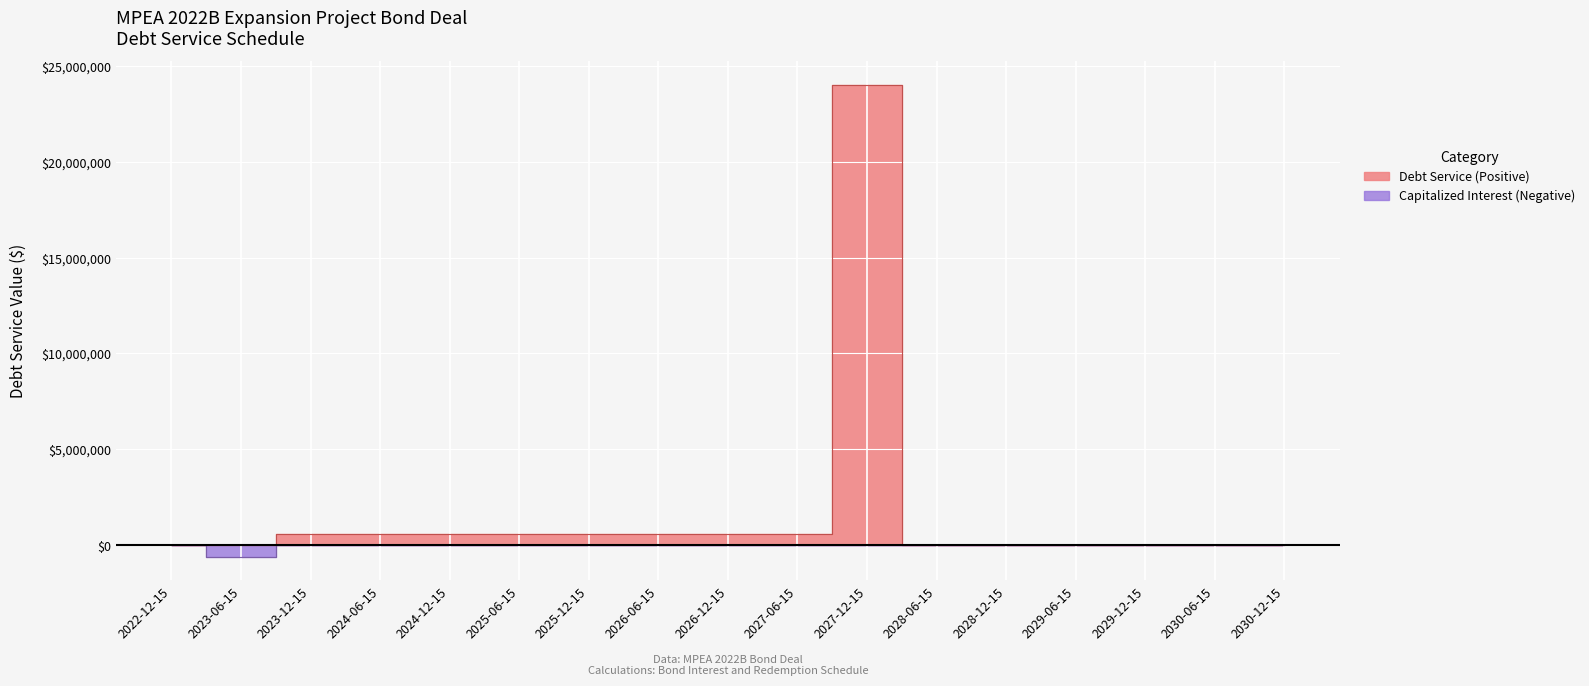

True or false: Capitalized Interest (Negative) and Debt Service (Positive) cross at least once.

False